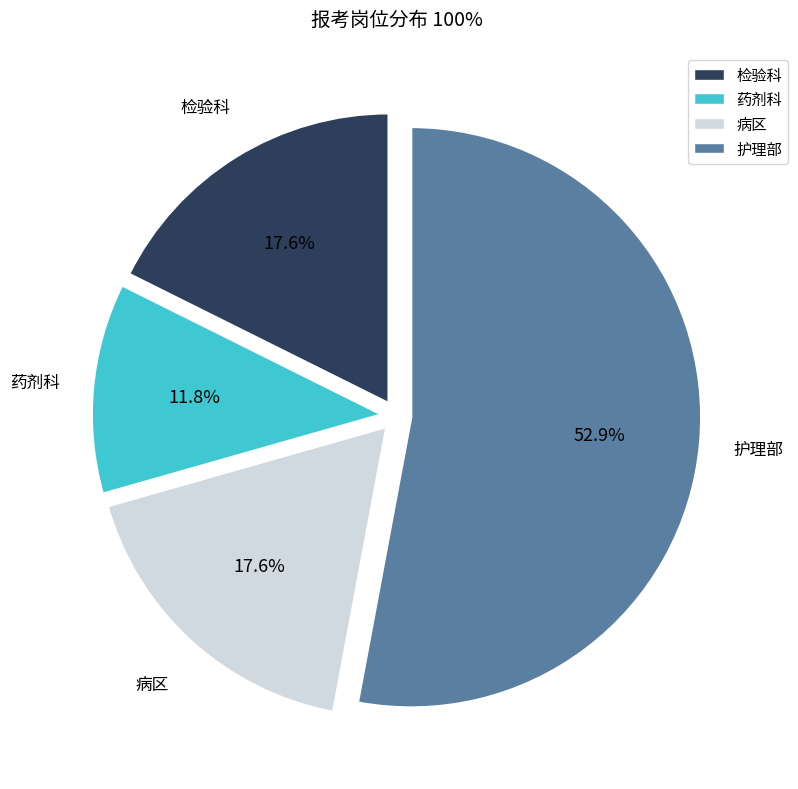

Is there any slice that represents more than half of the pie?

Yes